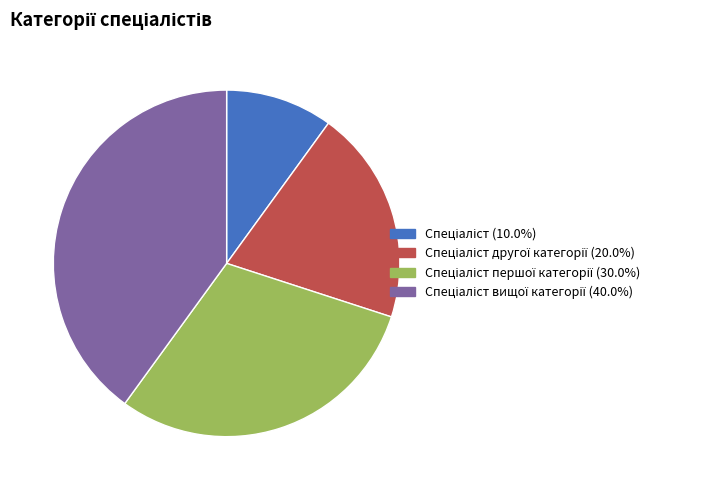

Is there any slice that represents more than half of the pie?

No